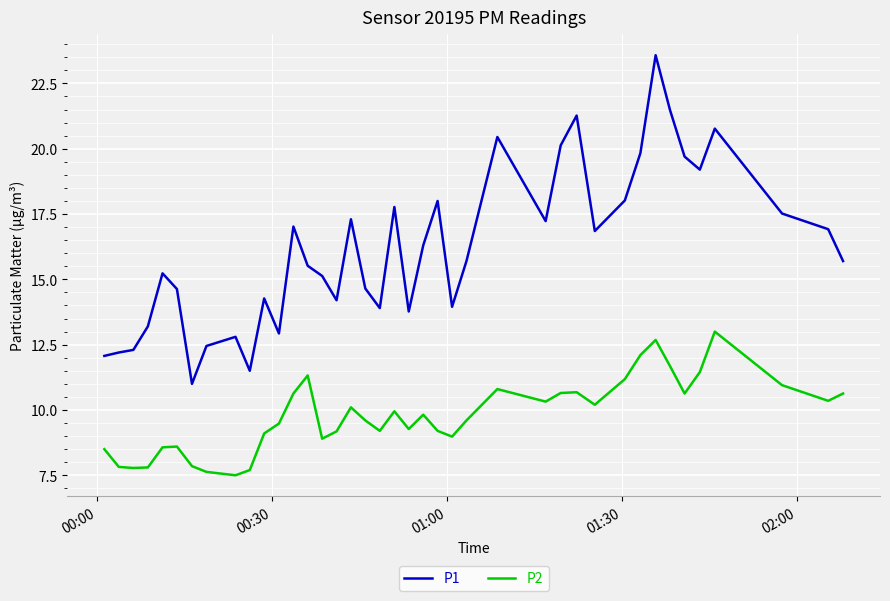

True or false: P1 and P2 intersect in this chart.

False